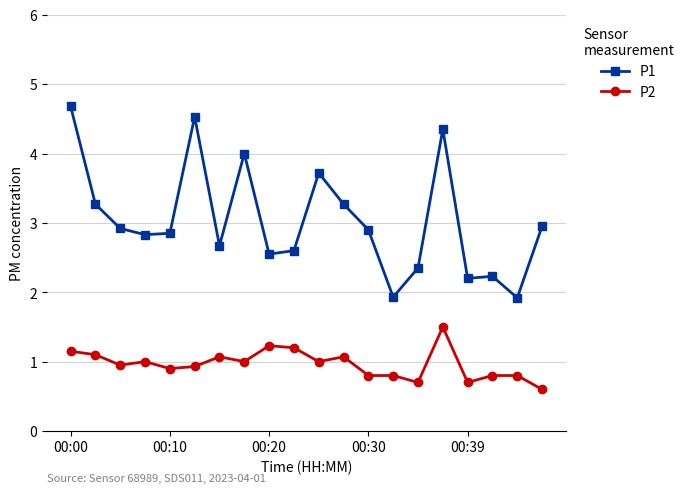

What is the value of the P1 point at the 17th from the left?

2.2